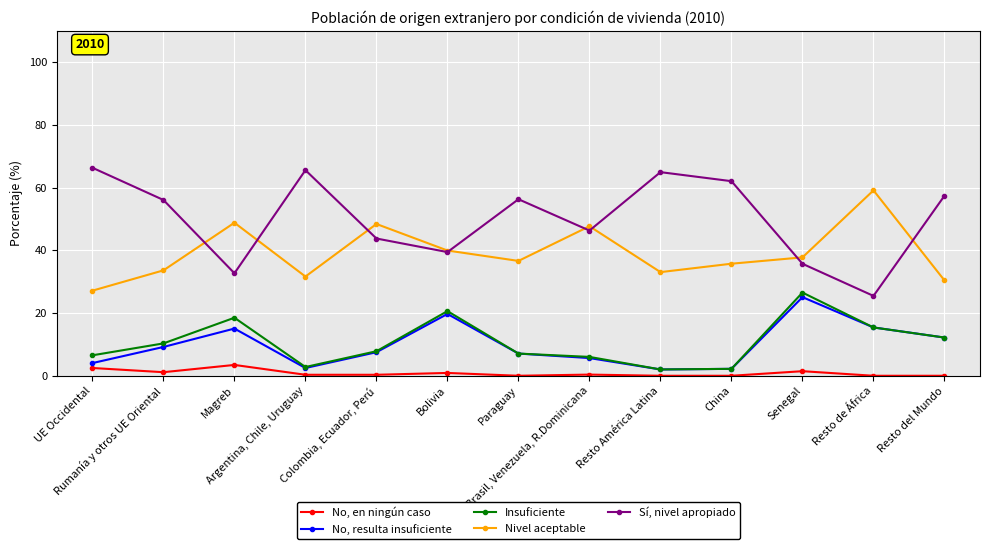

What is the total value across all series at Argentina, Chile, Uruguay?

102.8